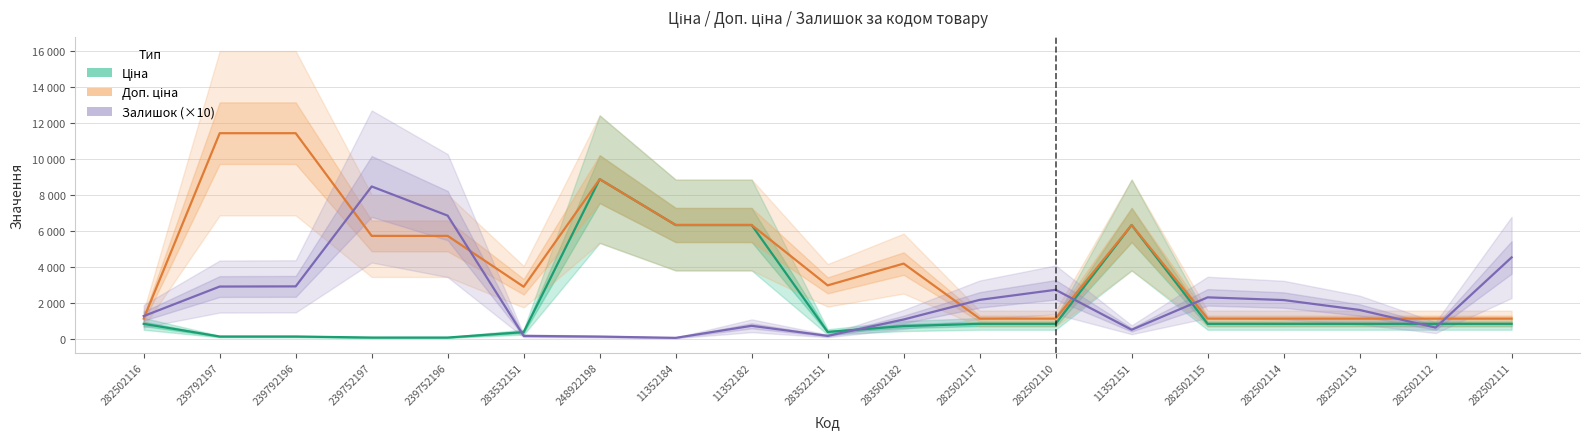

Between 239792196 and 282502113, which series saw the biggest shift?

Доп. ціна